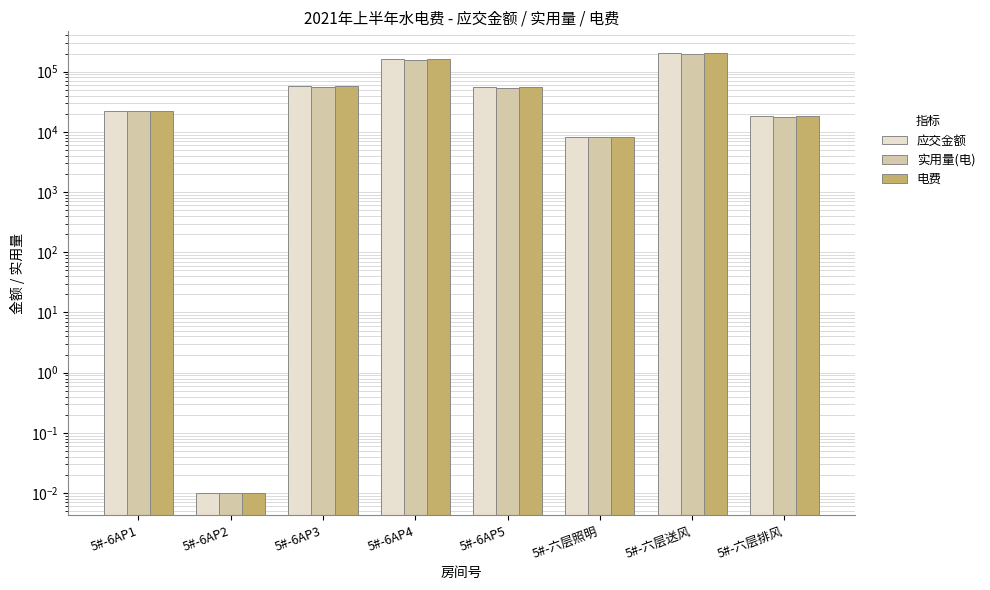

The value of 实用量(电) at 5#-6AP5 is 79705.9. True or false?

False